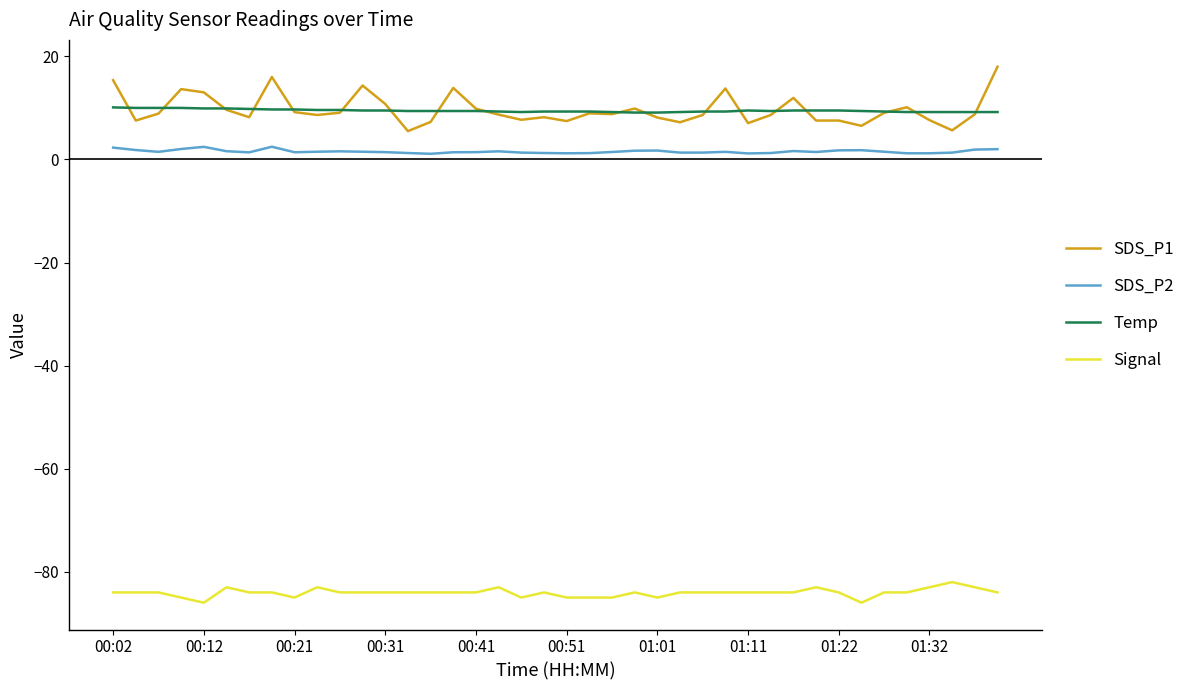

What are all the series names shown in the legend?

SDS_P1, SDS_P2, Temp, Signal